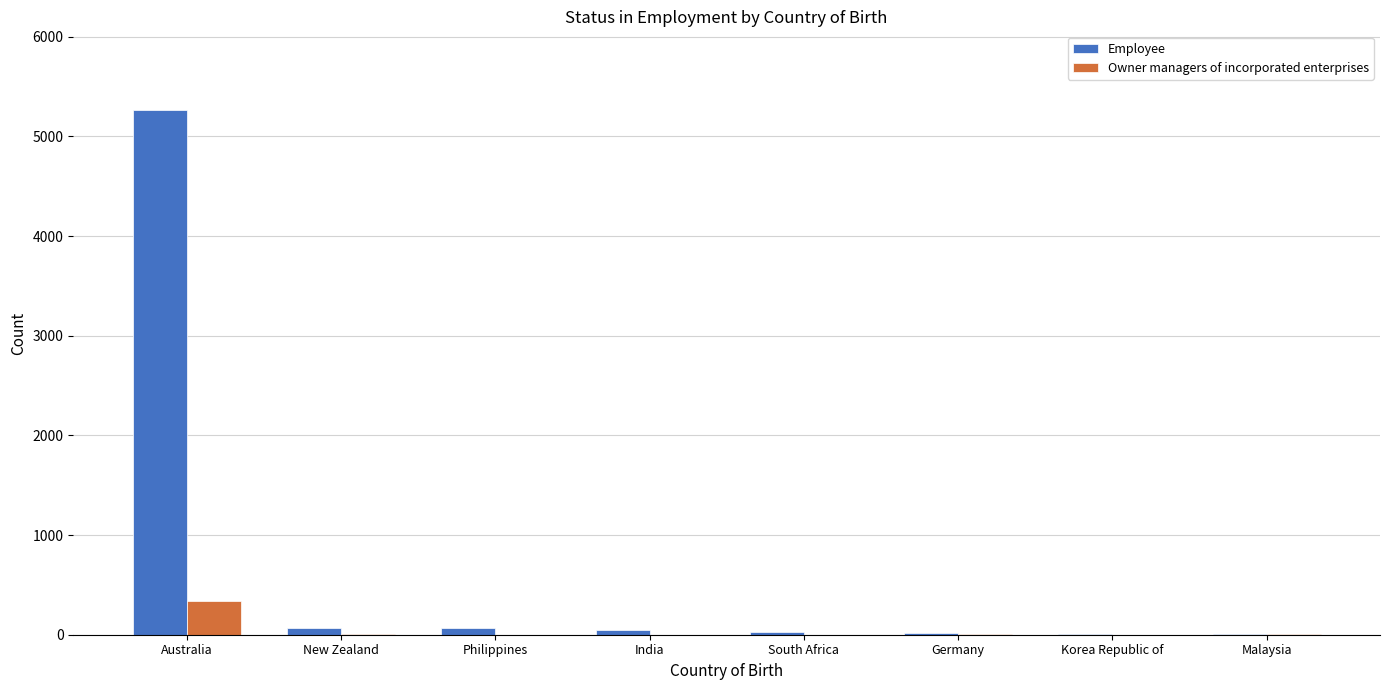

The value of Owner managers of incorporated enterprises at South Africa is 0. True or false?

True